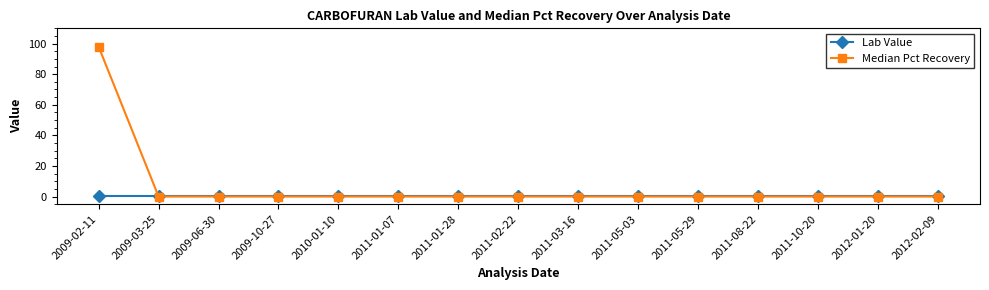

What position from the left is 2011-03-16?

9